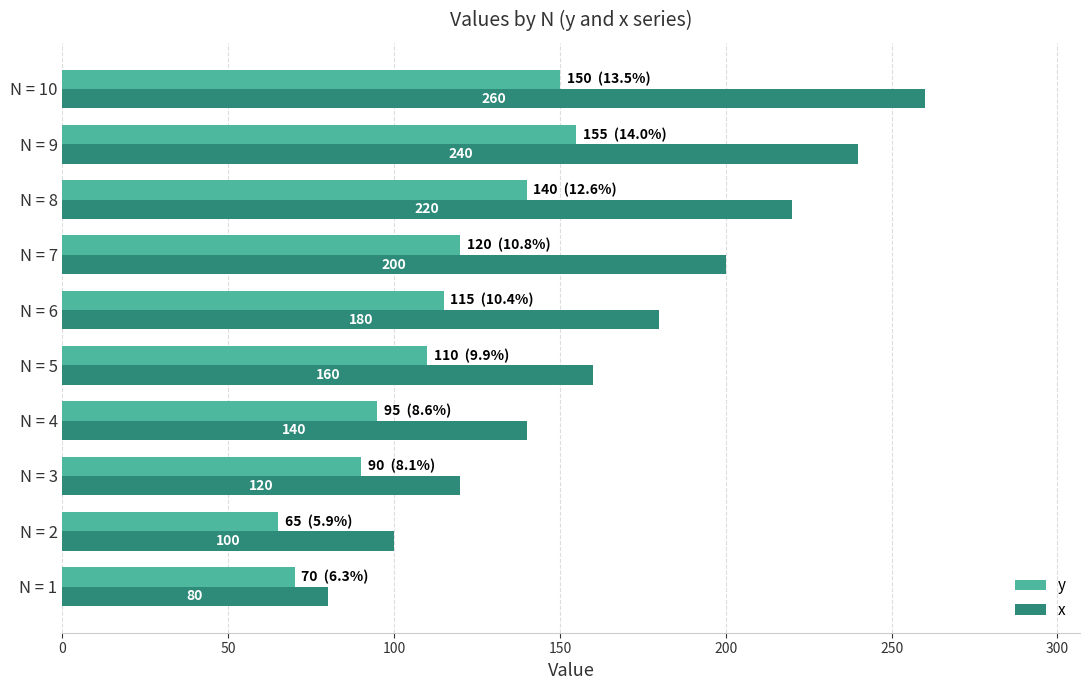

At how many categories does at least one series exceed 154?

6